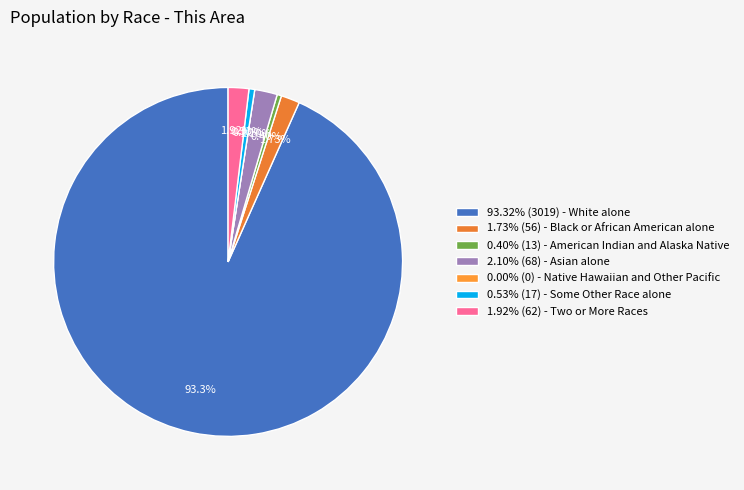

Which category has the smallest portion of the pie?

Native Hawaiian and Other Pacific